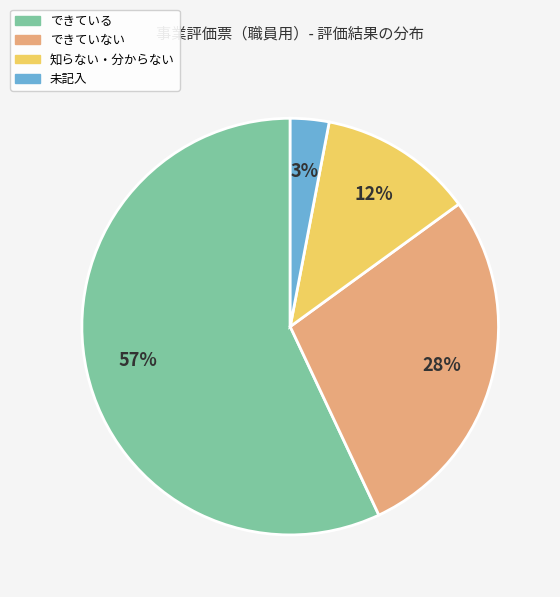

Is there any slice that represents more than half of the pie?

Yes